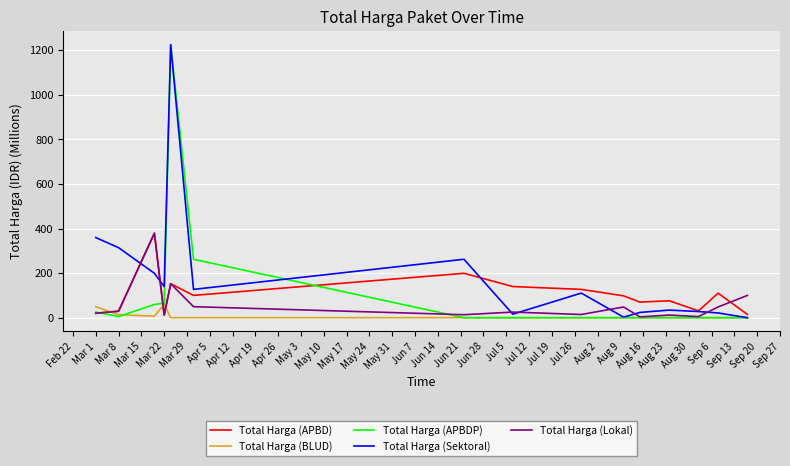

Which series has the largest total across all categories?

Total Harga (Sektoral)